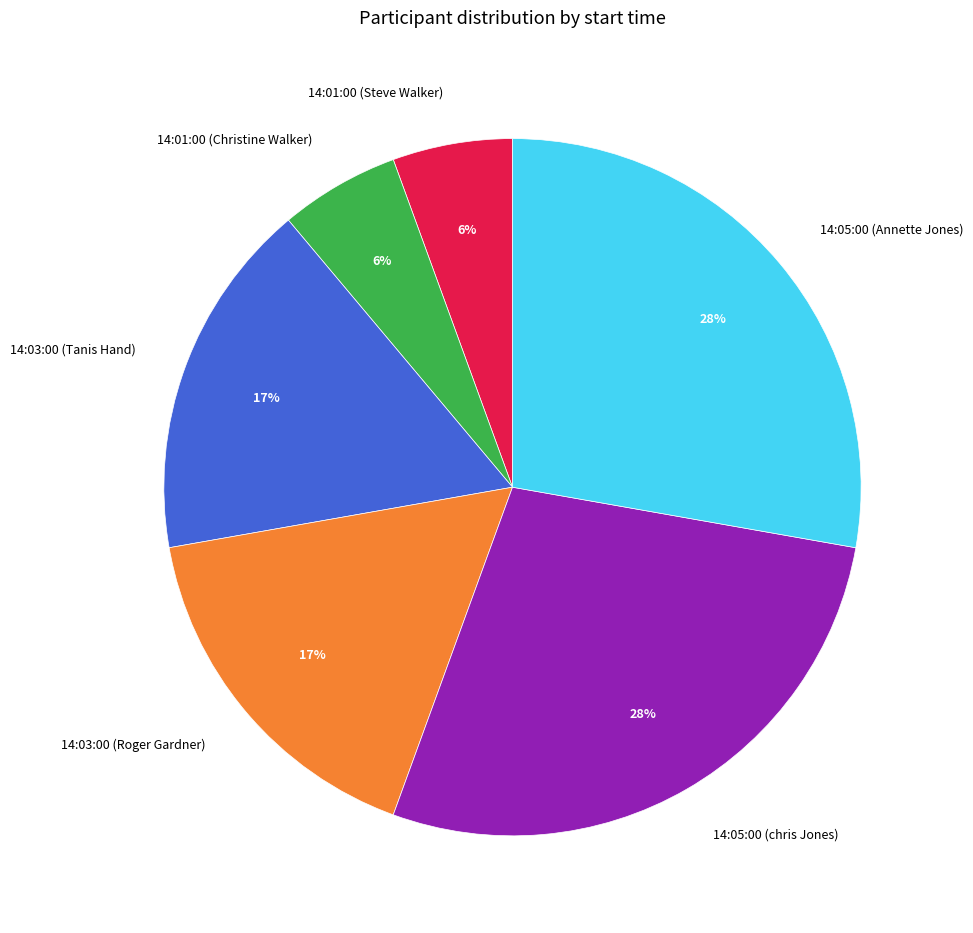

Is it true that 14:03:00 (Roger Gardner) is 26% of the pie?

False